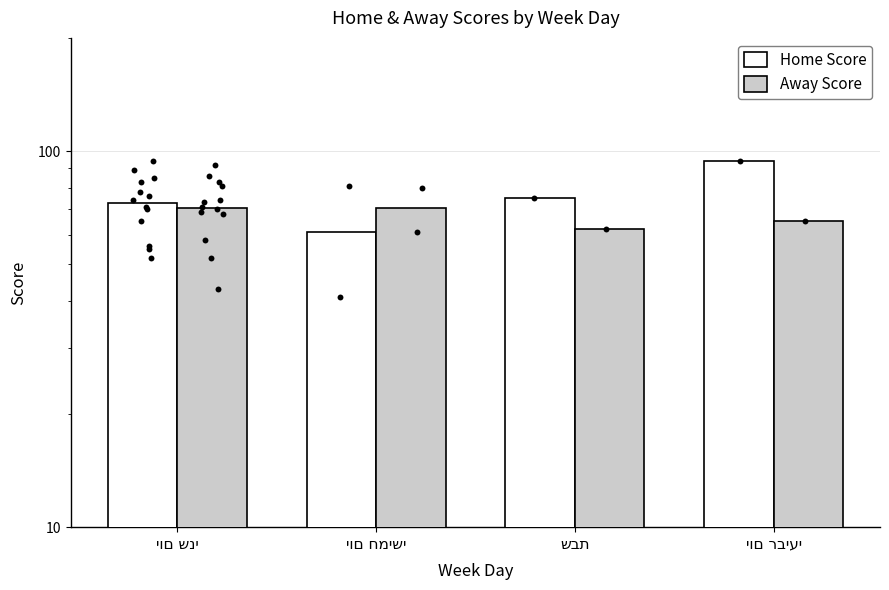

What is the total value across all series at יום שני?

143.7